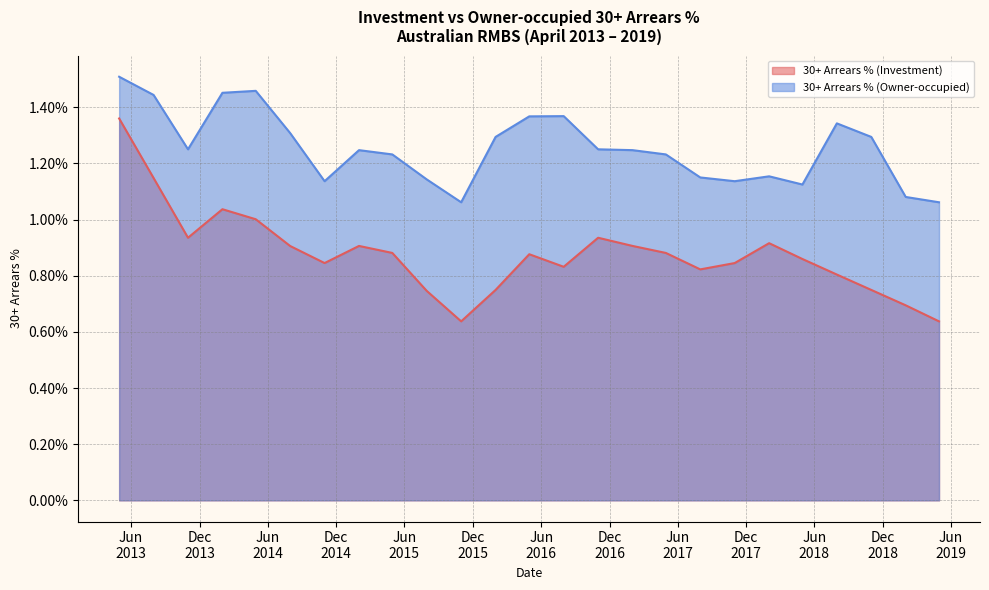

Which category has the highest value in the 30+ Arrears % (Owner-occupied) series?

30/04/2013